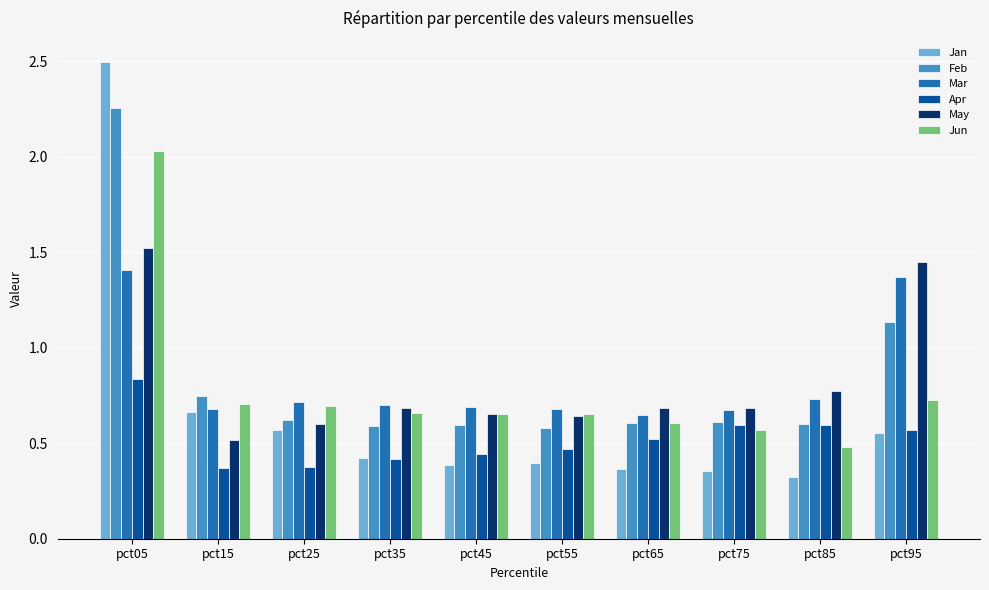

The May series shows 0.6 at pct25. True or false?

True